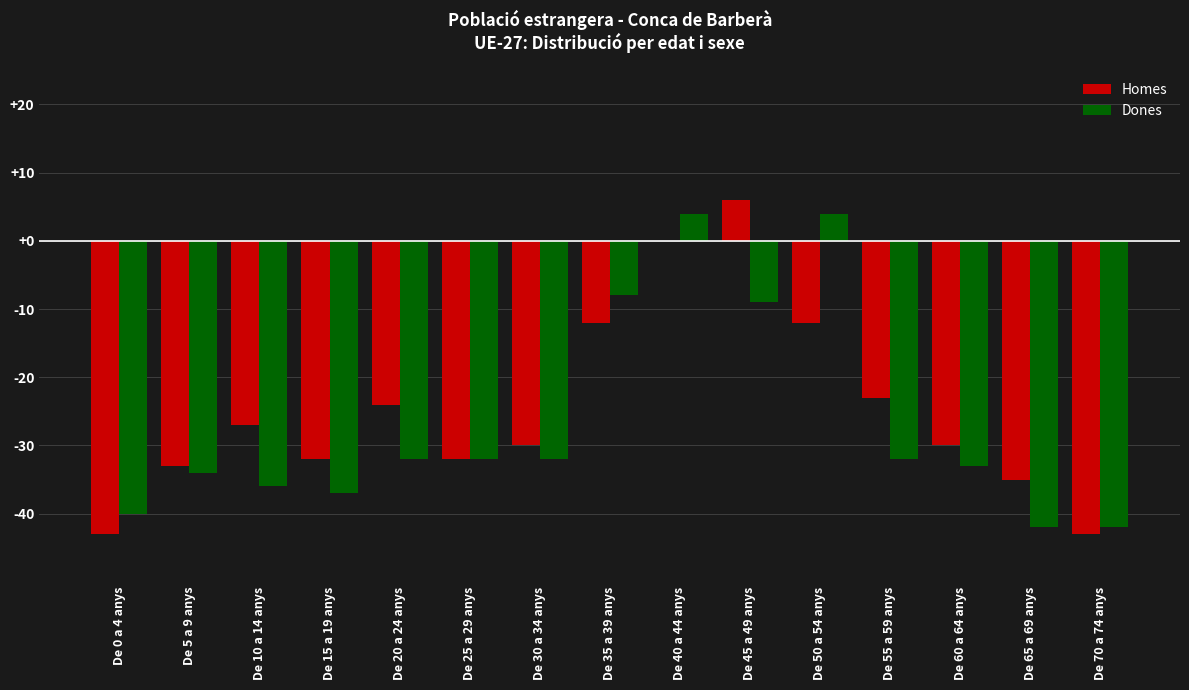

How many distinct data groups are displayed?

2